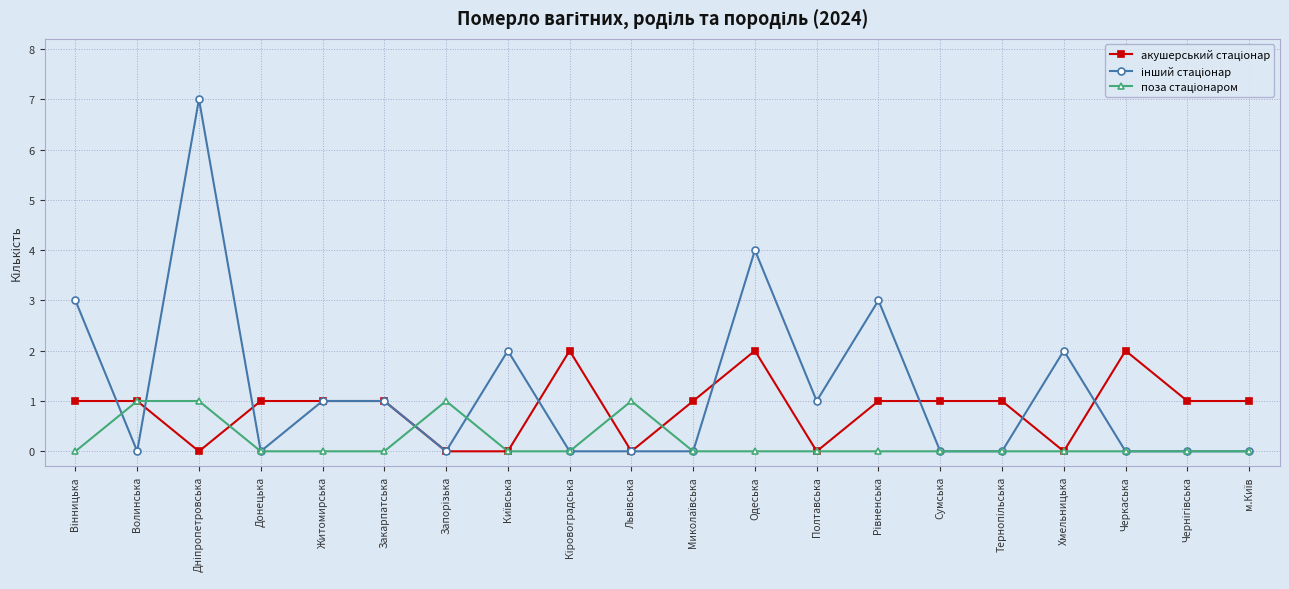

What is the label of the 4th point from the left?

Донецька